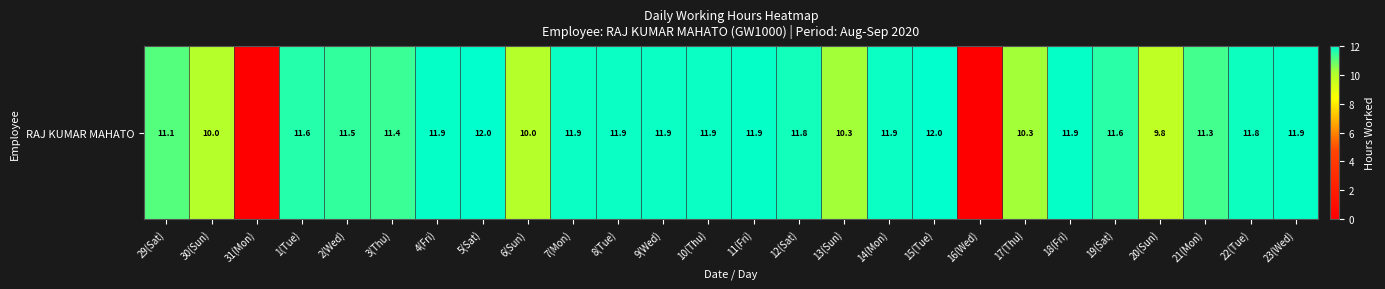

Rank the categories by value from lowest to highest.

31(Mon), 16(Wed), 20(Sun), 30(Sun), 6(Sun), 13(Sun), 17(Thu), 29(Sat), 21(Mon), 3(Thu), 2(Wed), 19(Sat), 1(Tue), 12(Sat), 22(Tue), 7(Mon), 8(Tue), 9(Wed), 10(Thu), 14(Mon), 18(Fri), 23(Wed), 4(Fri), 11(Fri), 5(Sat), 15(Tue)